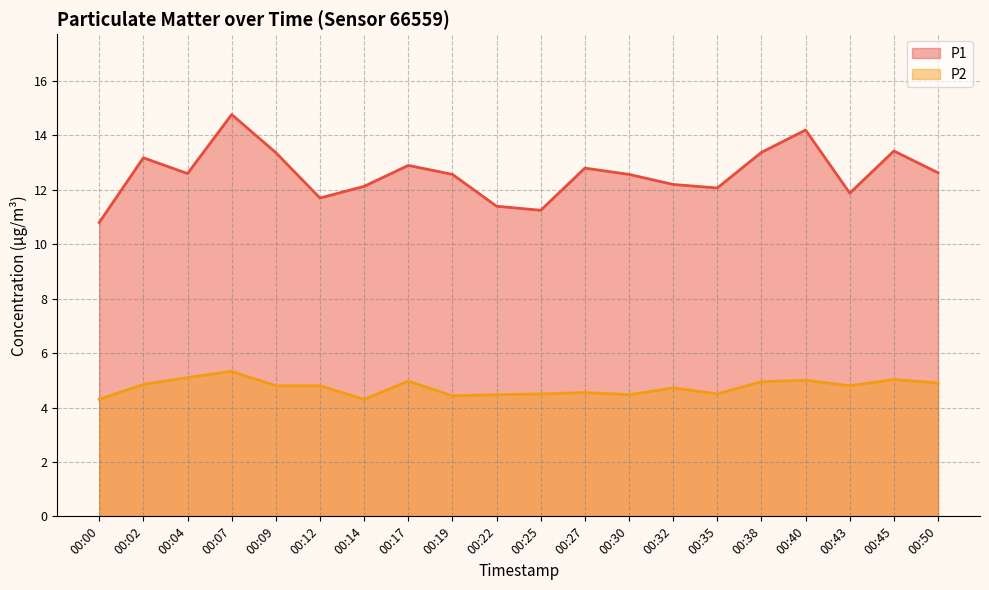

Is it true that P1 equals 23.7 at 00:38?

False